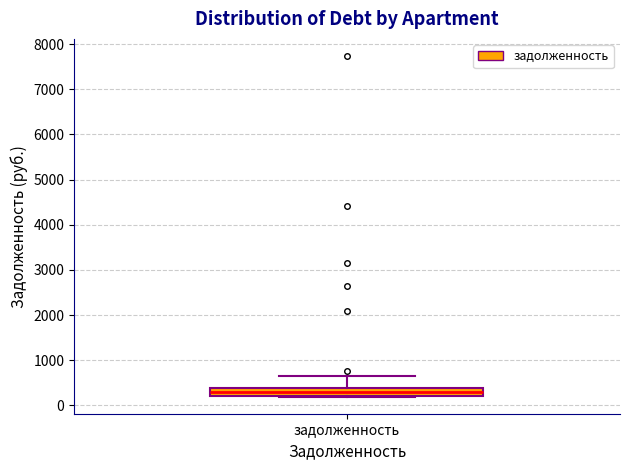

Transcribe this box plot: give where the median line is, the range the box spans, and where the two whiskers end, as read against the y-axis. The values are not printed on the chart, so give them approximately, as read against the axis.

median 300, box 200 to 400, whiskers 200 to 600